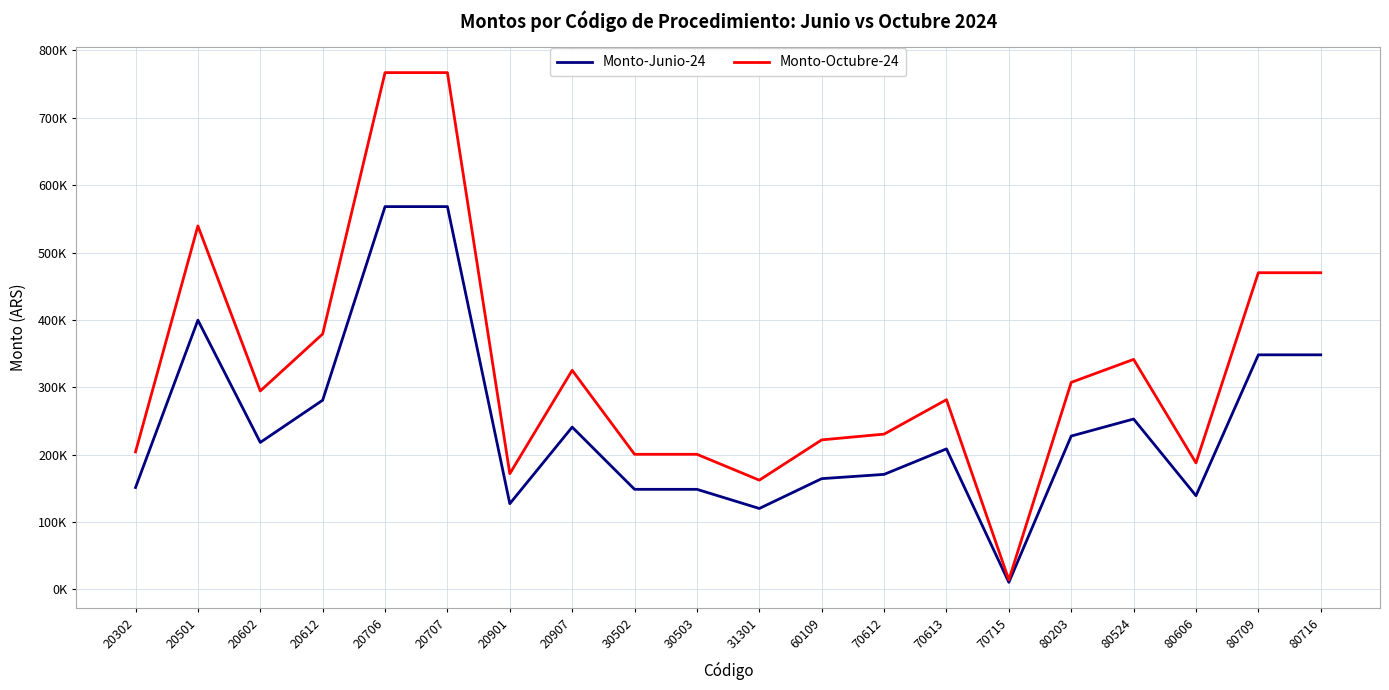

True or false: Monto-Junio-24 and Monto-Octubre-24 intersect in this chart.

False